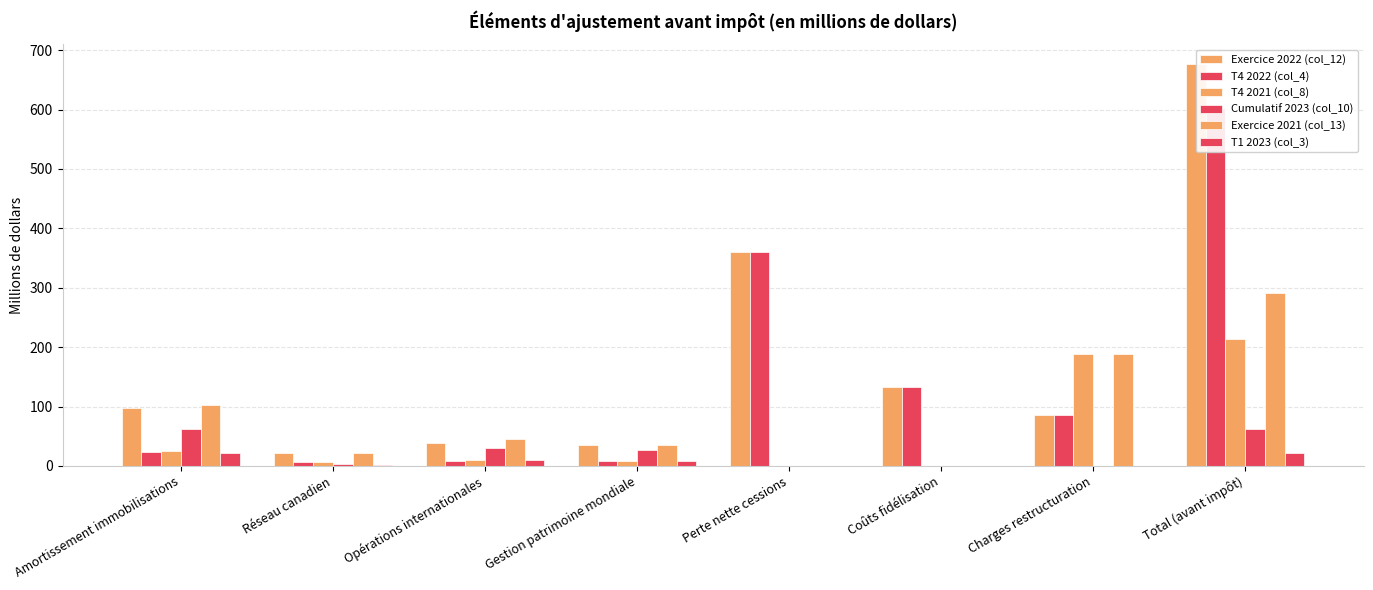

True or false: Cumulatif 2023 (col_10) has a value of 0 at Coûts fidélisation.

True